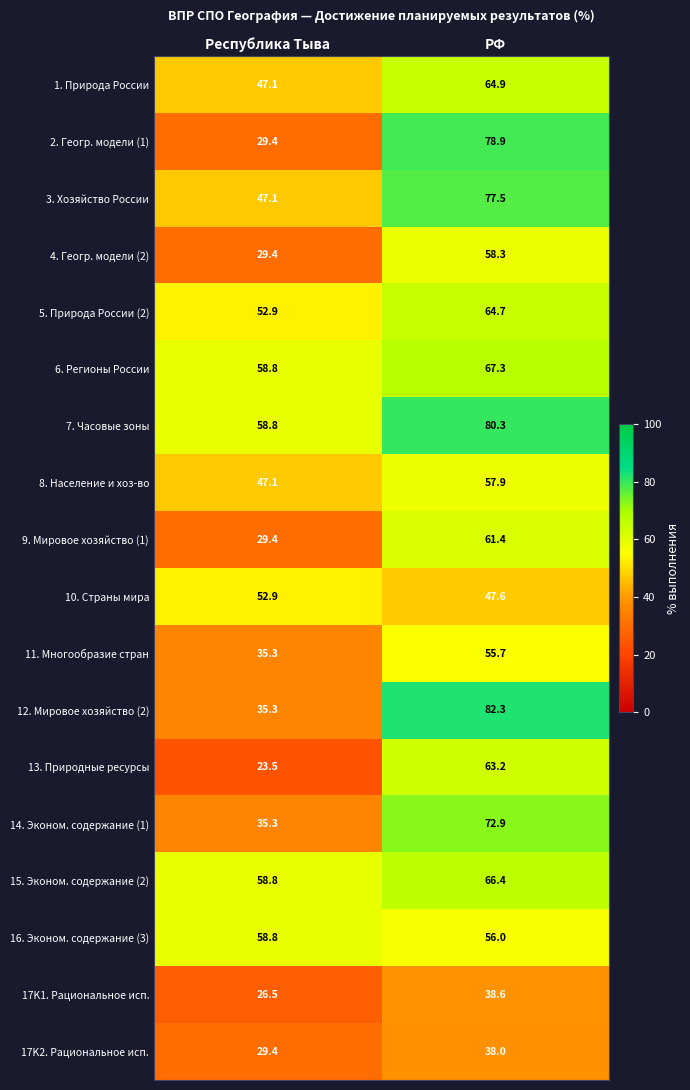

True or false: 1. Природа России has a value of 64.9 at РФ.

True